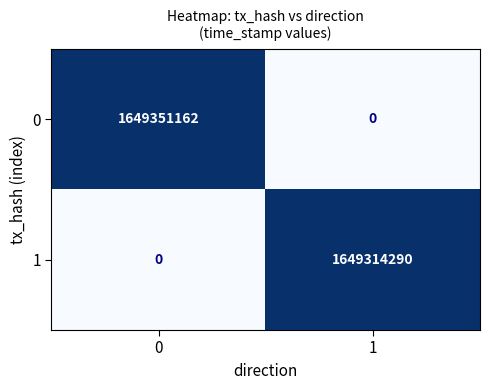

Reading left to right, extract all data points from this chart.

0: 0=1649351162	1=0
1: 0=0	1=1649314290